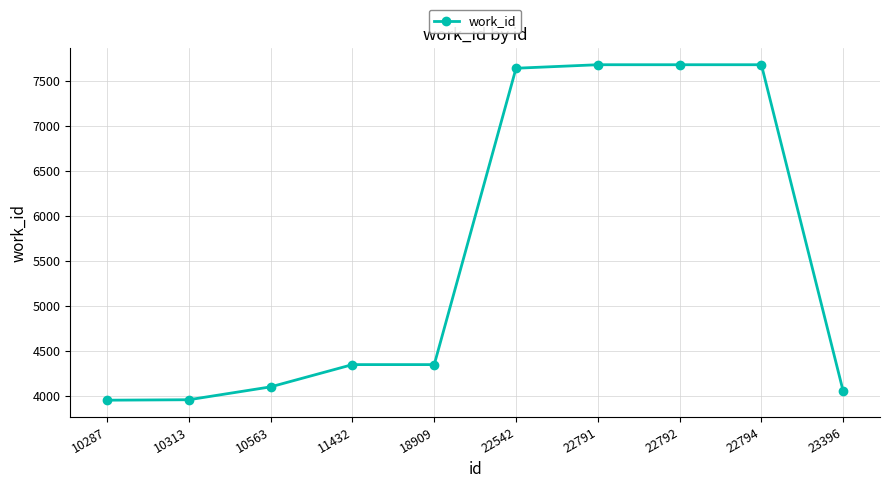

What is the difference between the second highest and second lowest values?

3719